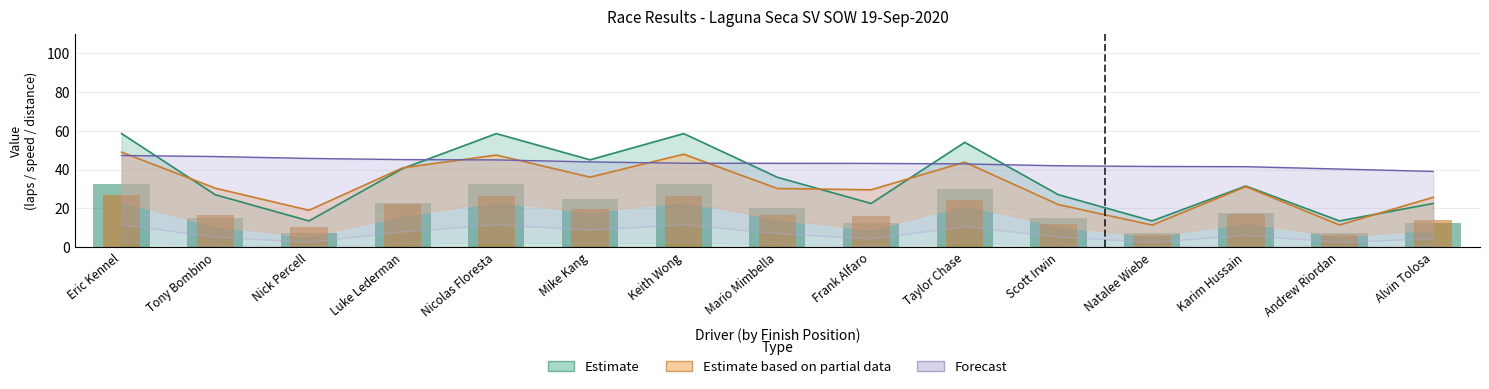

The value of Total Distance at Natalee Wiebe is 7.5. True or false?

True